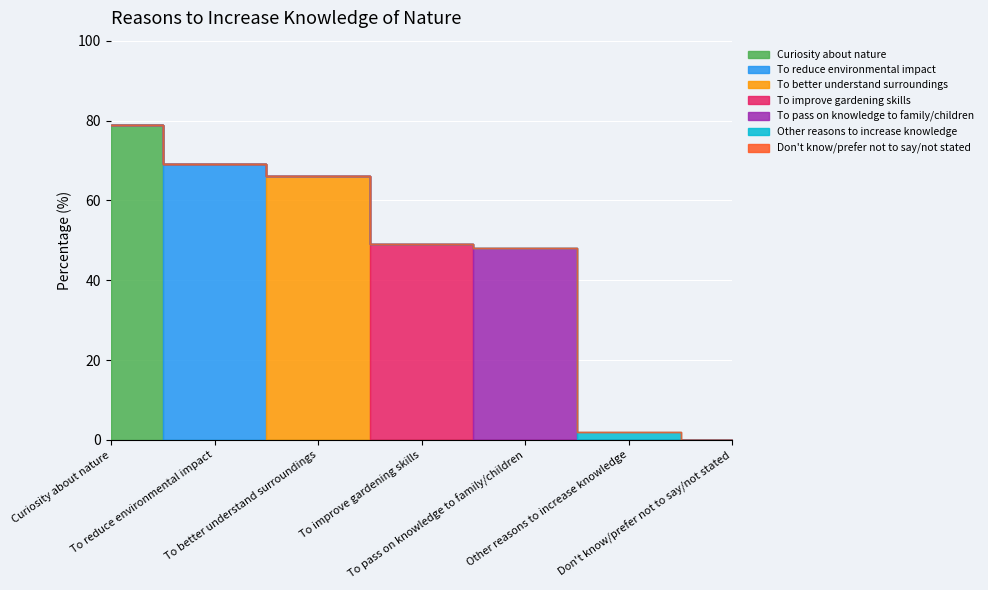

What is the value of the 1st point from the left?

79